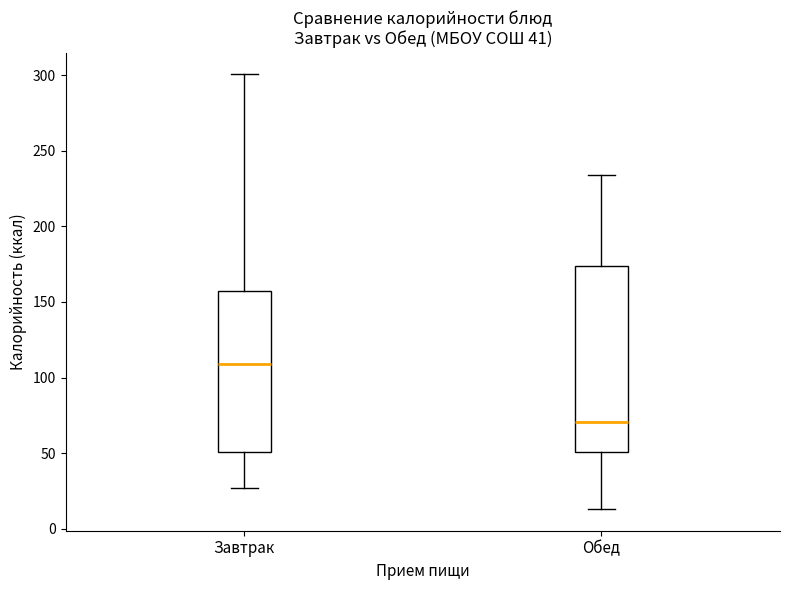

Which box is the tallest, from its lower edge to its upper edge?

Обед